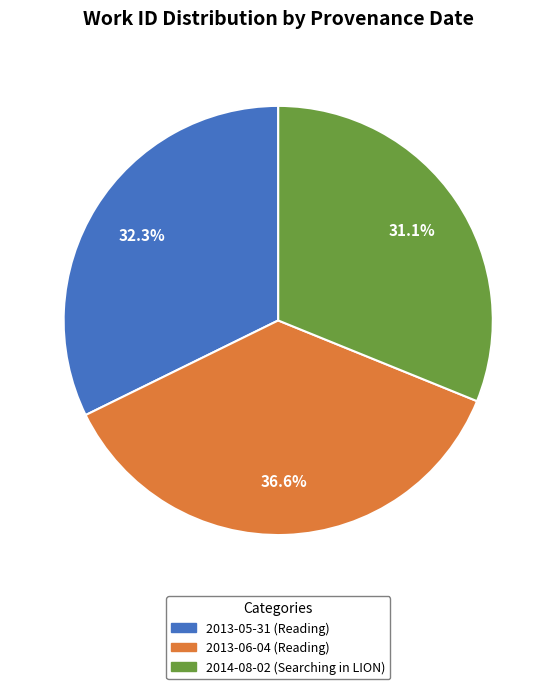

What percentage do 2013-05-31 (Reading) and 2014-08-02 (Searching in LION) together represent?

63.4%